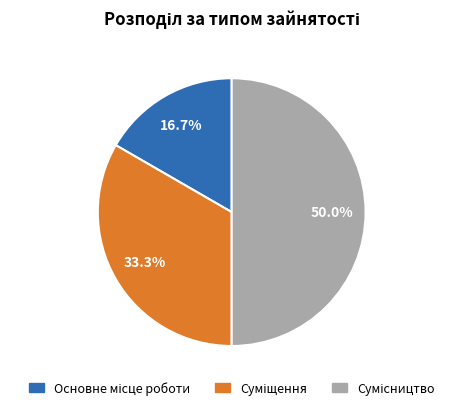

To the nearest percent, what is the combined percentage of Основне місце роботи and Суміщення?

50%